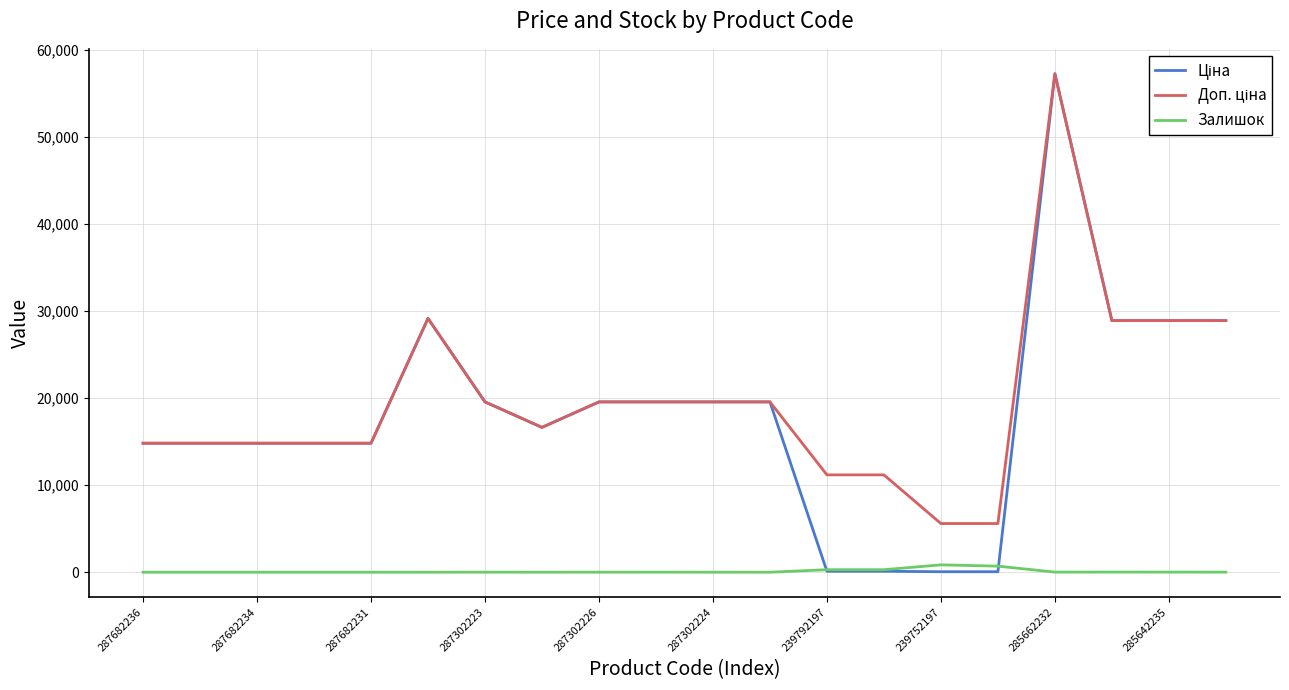

What is the maximum value shown in the chart?

57258.0